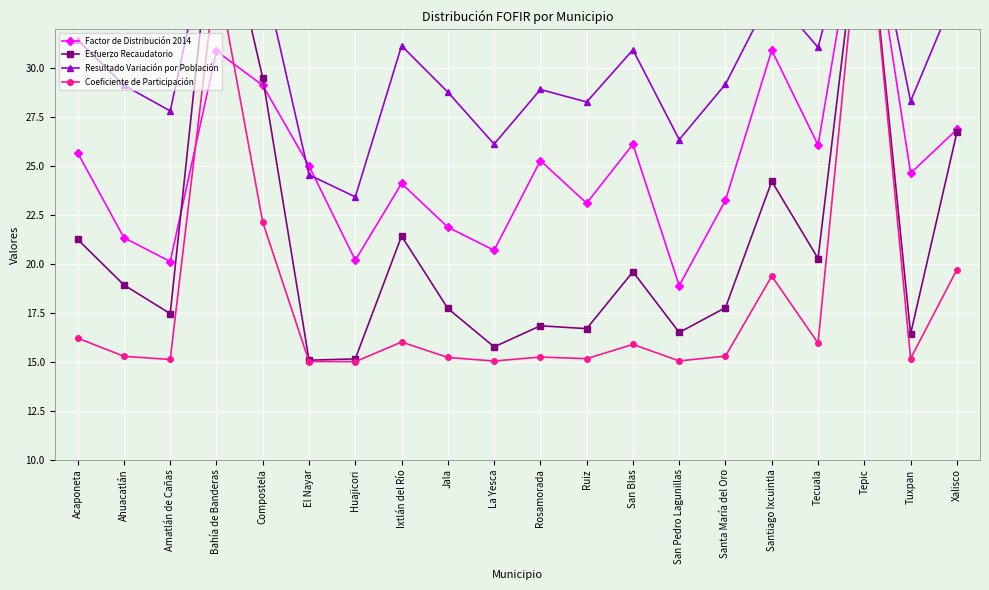

What position from the left is San Pedro Lagunillas?

14